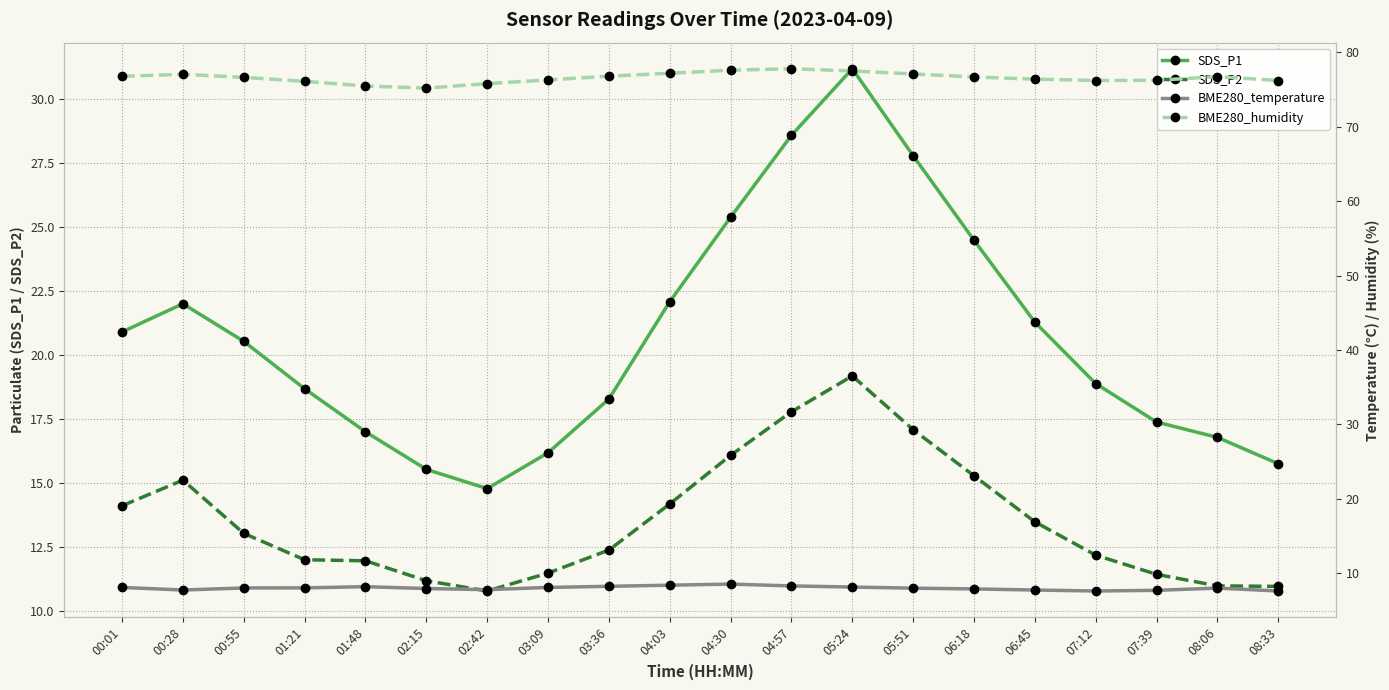

At which label does BME280_humidity reach its minimum?

02:15